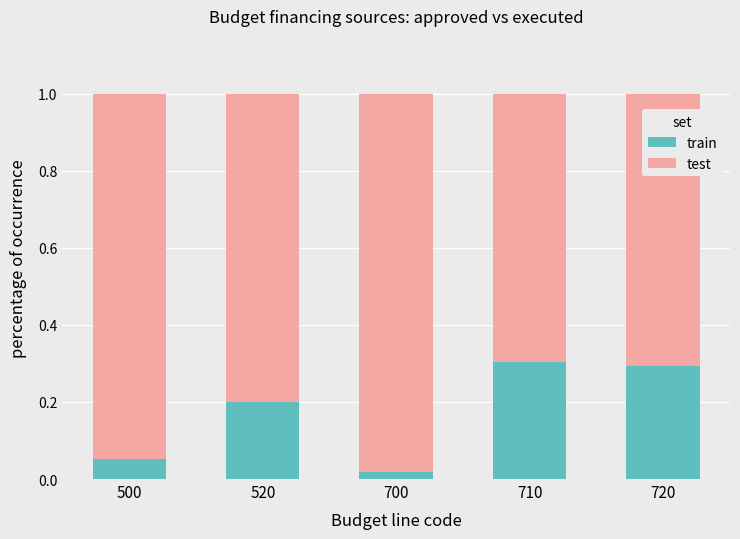

What is the sum of the train values at 720 and 500?

0.3